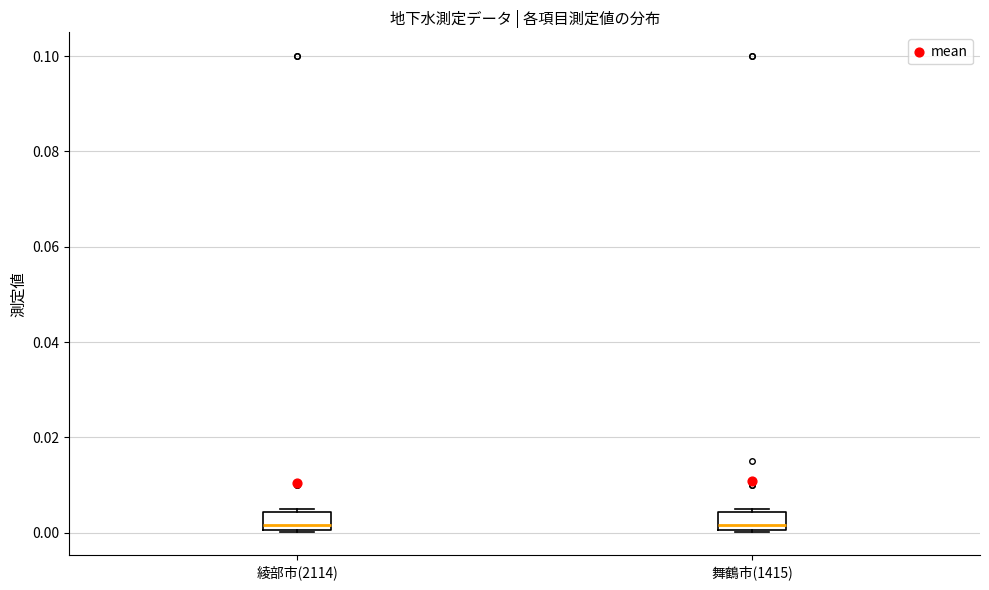

Where is the lower edge of the box for 舞鶴市(1415) on the y-axis? The values are not printed on the chart, so give them approximately, as read against the axis.

0.000